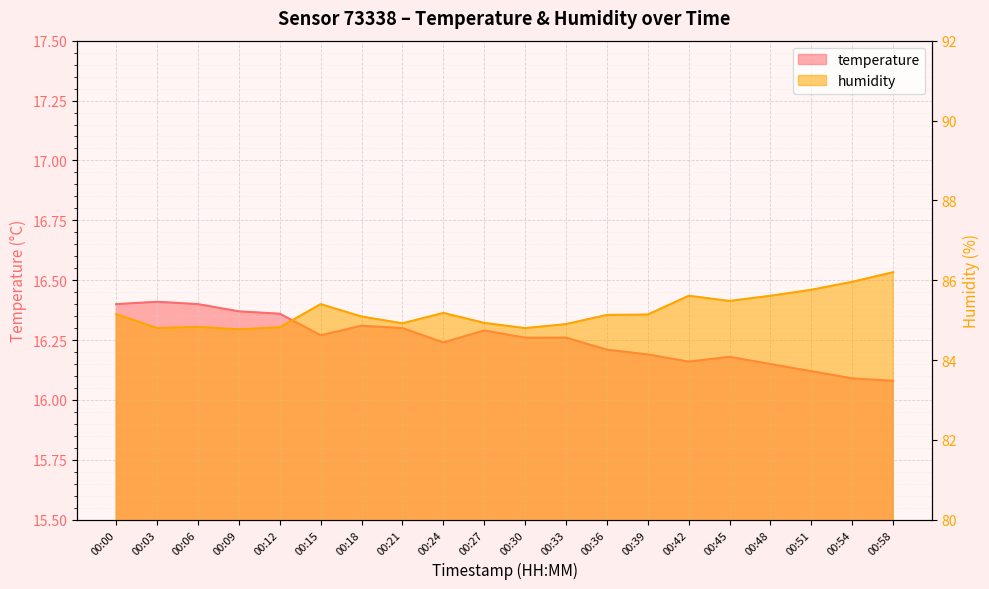

What is the value of the humidity point at the 10th from the left?

84.9